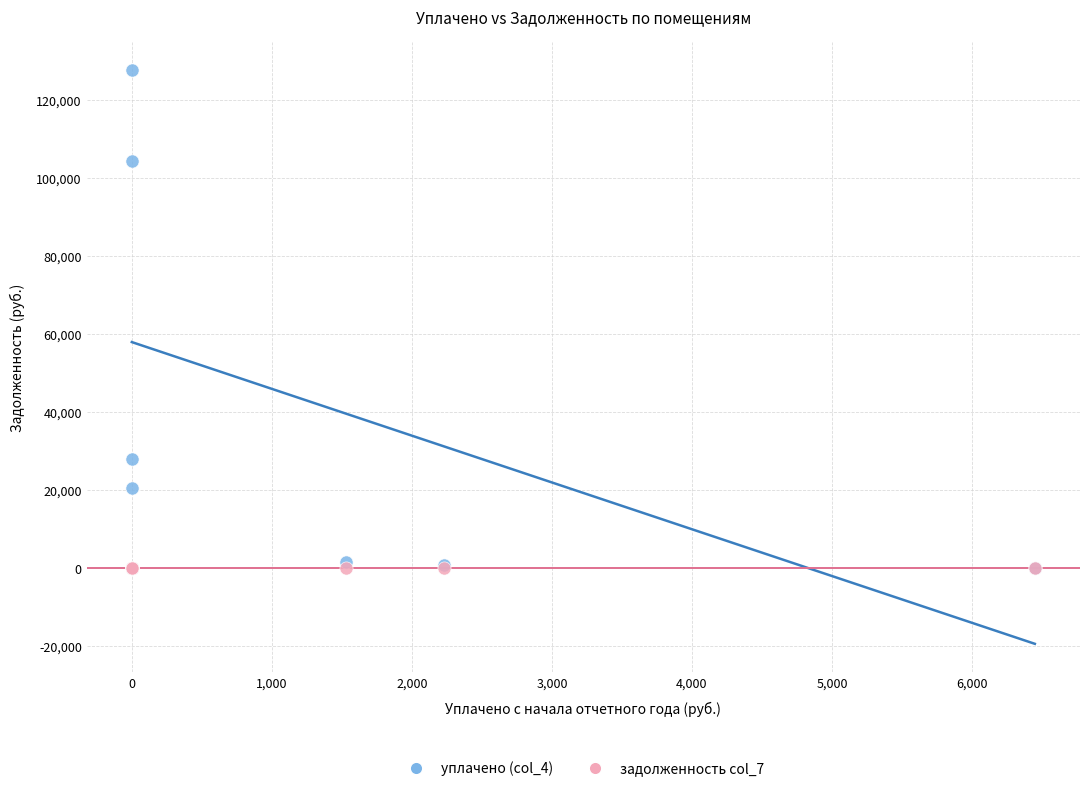

Which series reaches the maximum Y coordinate?

уплачено (col_4)